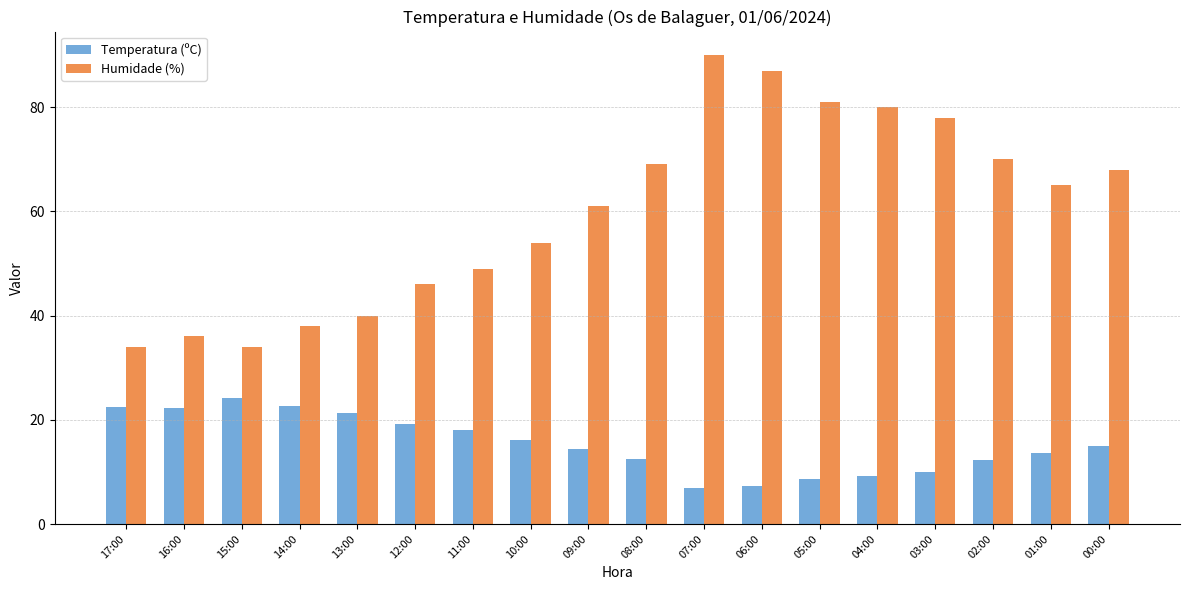

Which category has the highest value in the Humidade (%) series?

07:00